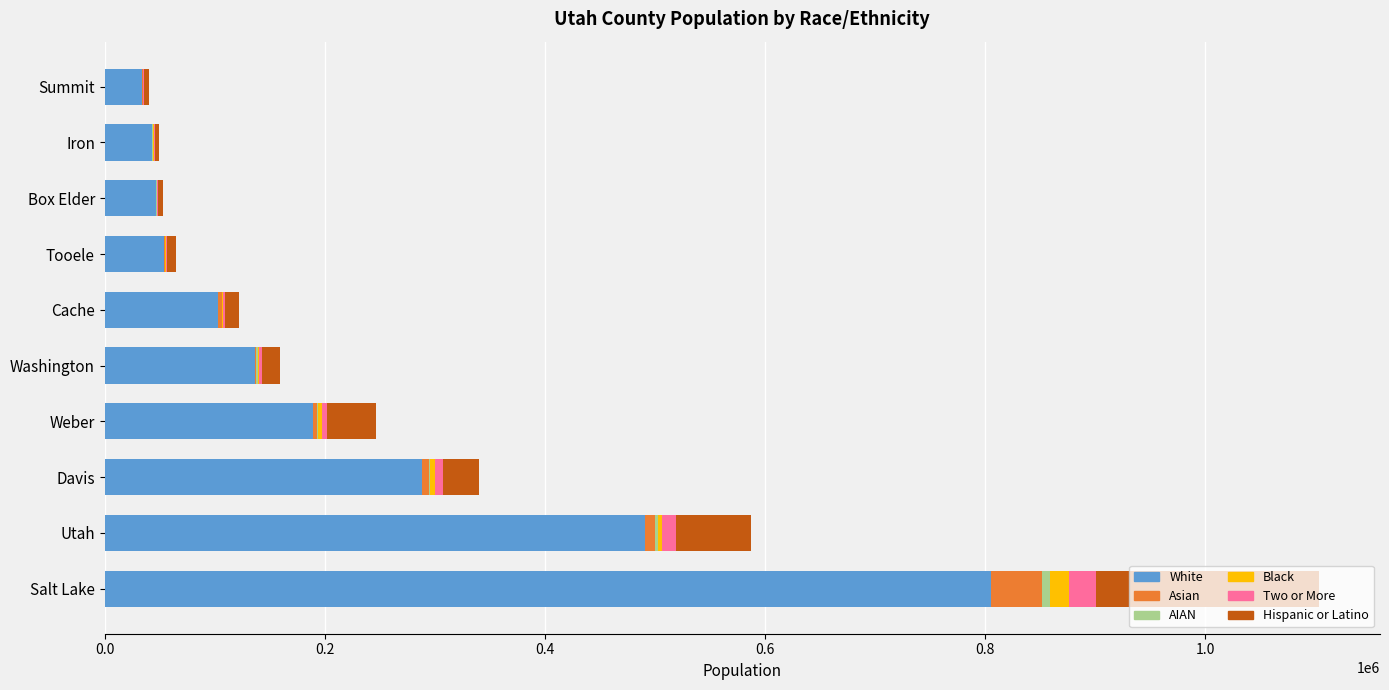

Which category has the highest value in the White series?

Salt Lake